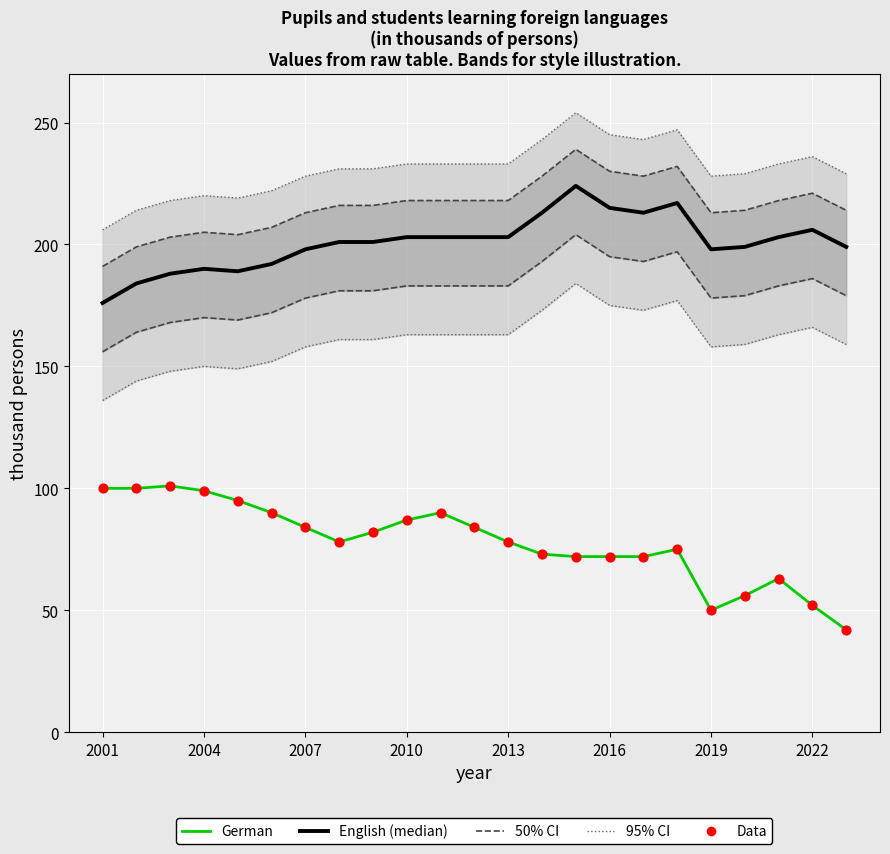

Which series has the widest spread of Y values?

German